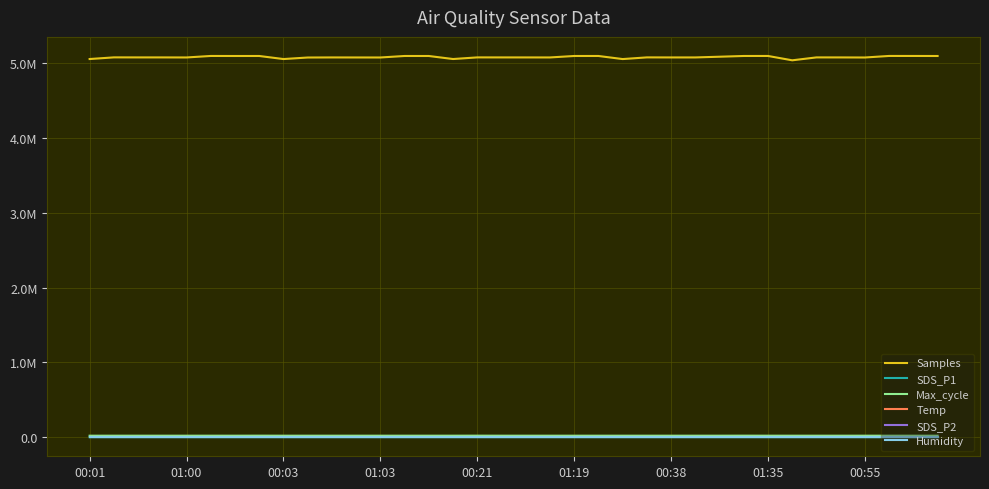

How many interior local valleys does the SDS_P1 series have?

11